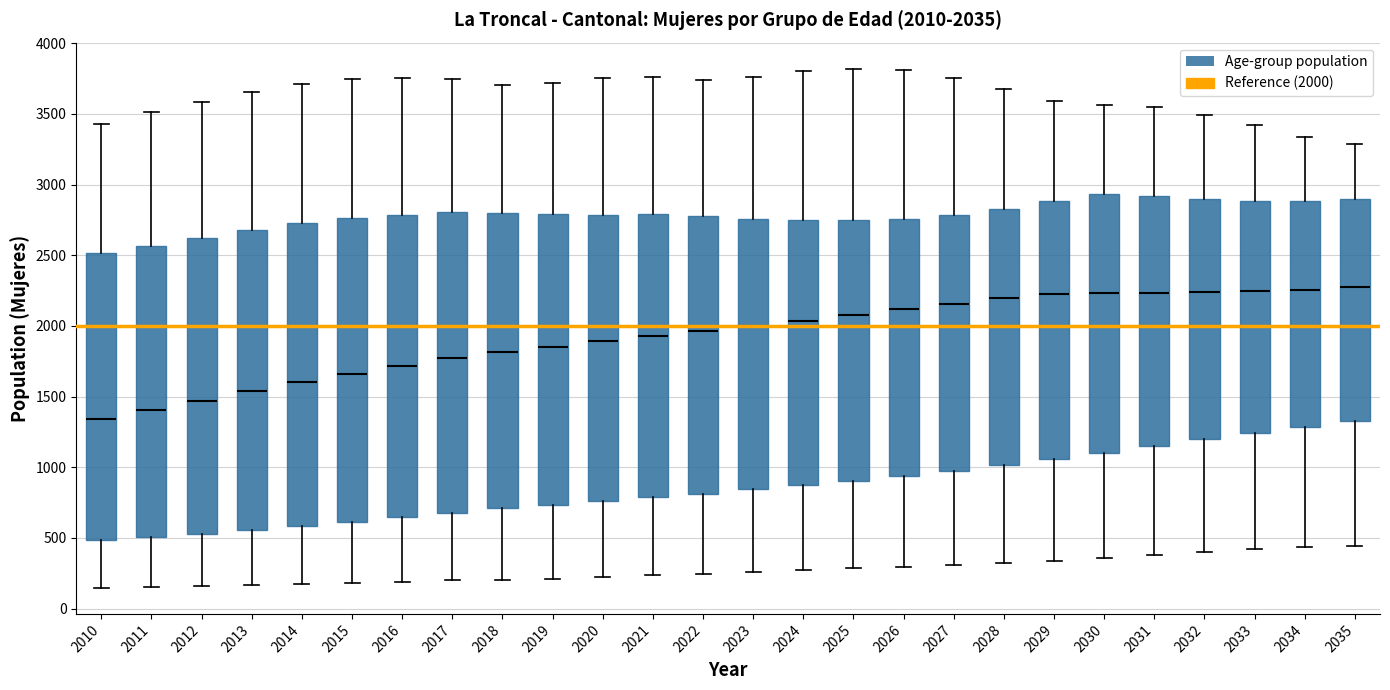

Which box has the lowest median line?

2010